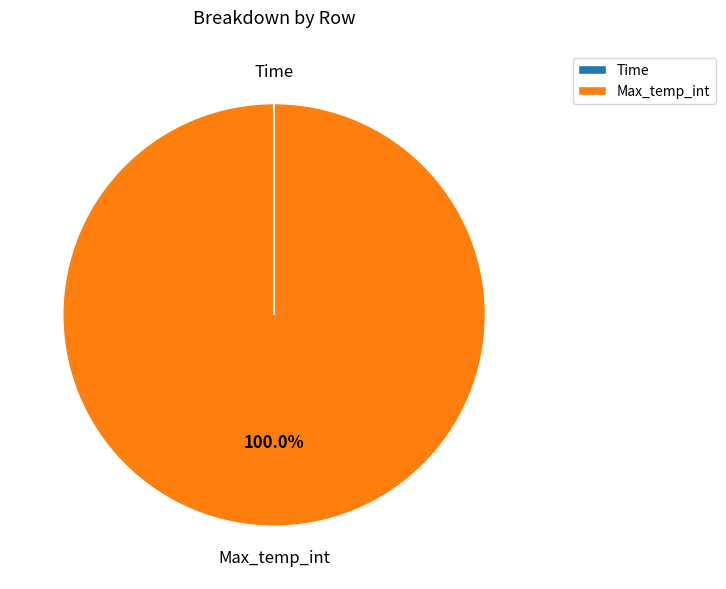

Is there a majority slice in this chart?

Yes